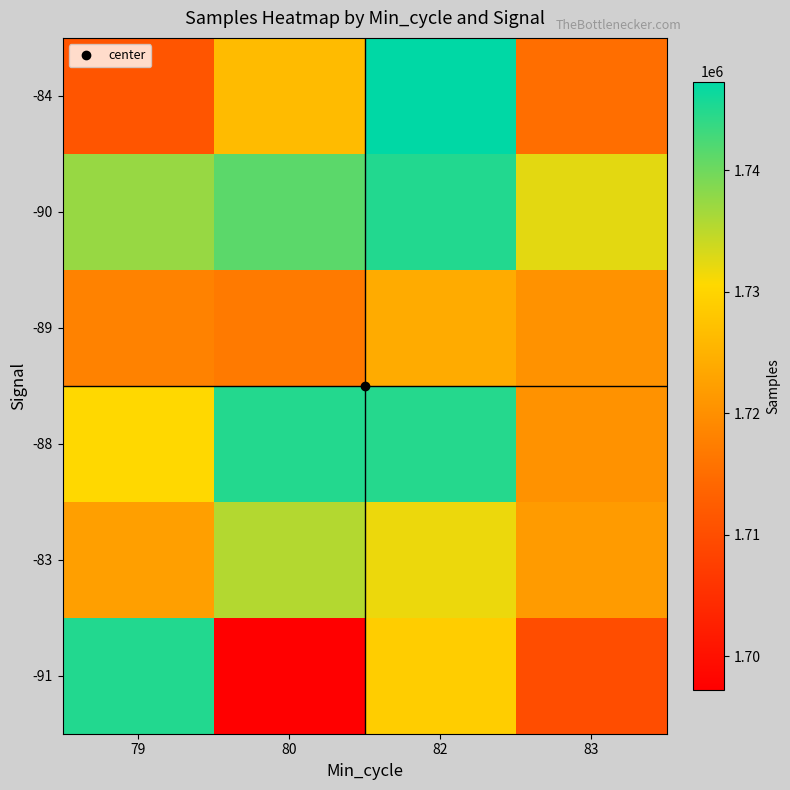

At which category does the chart reach its minimum across all series?

80